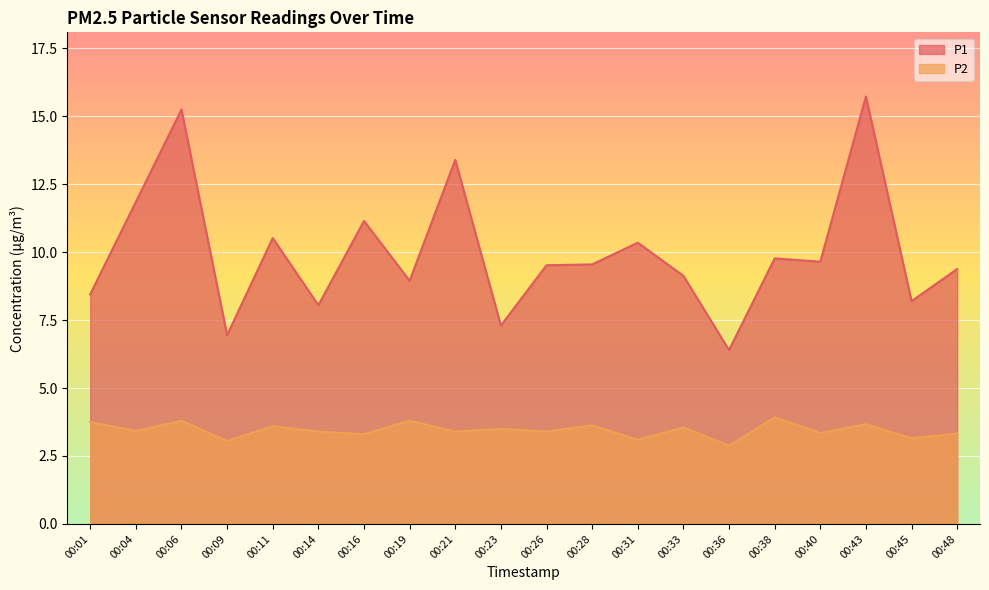

List the series in order of their peak value, lowest first.

P2, P1